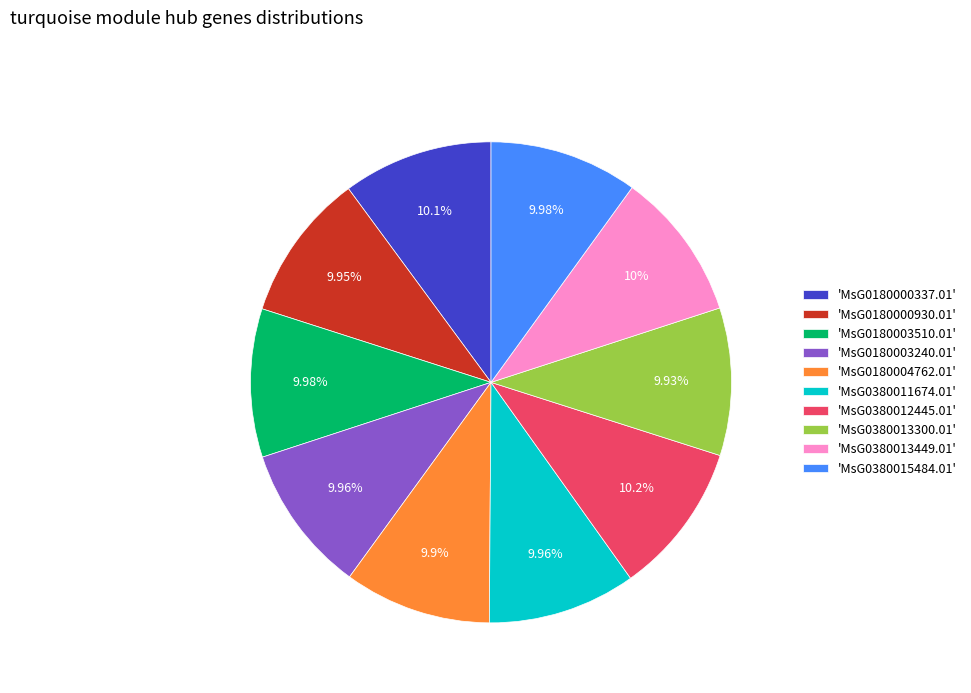

Is there a majority slice in this chart?

No